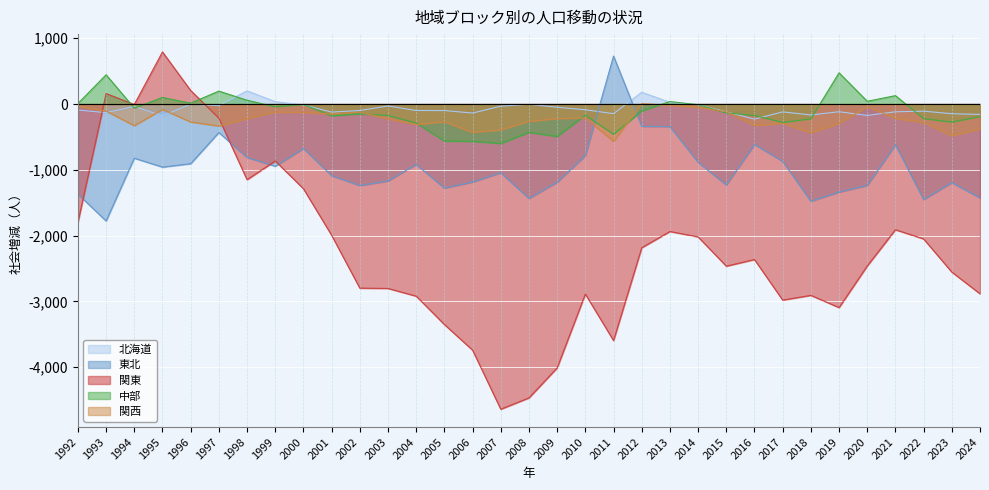

In 関東, how many points are lower than both neighbors (excluding endpoints)?

7